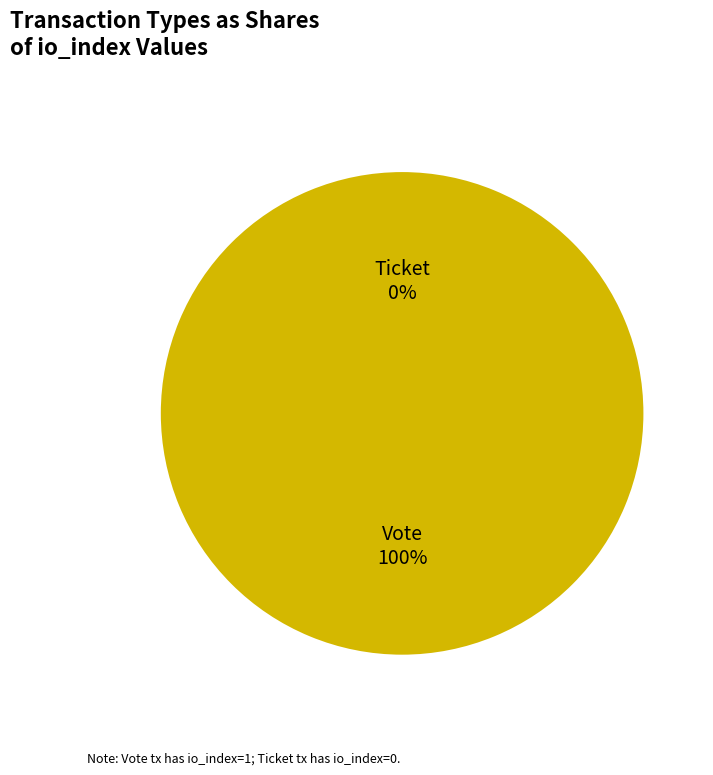

Is there any slice that represents more than half of the pie?

Yes